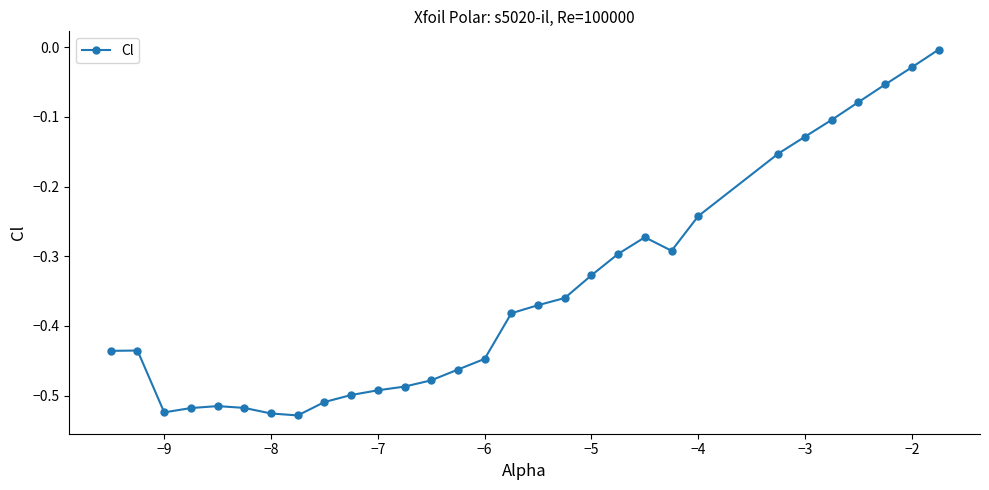

What is the difference between the maximum and second lowest values?

0.5